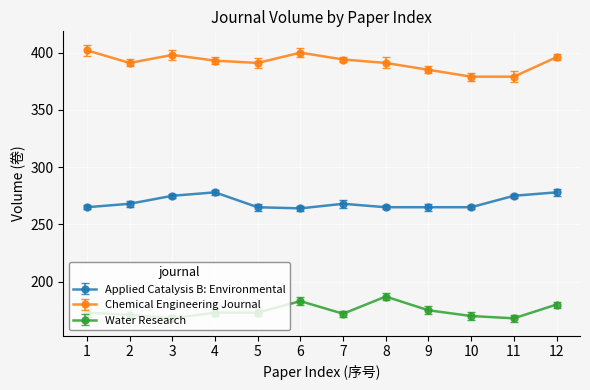

True or false: Chemical Engineering Journal has a value of 159 at 2.

False